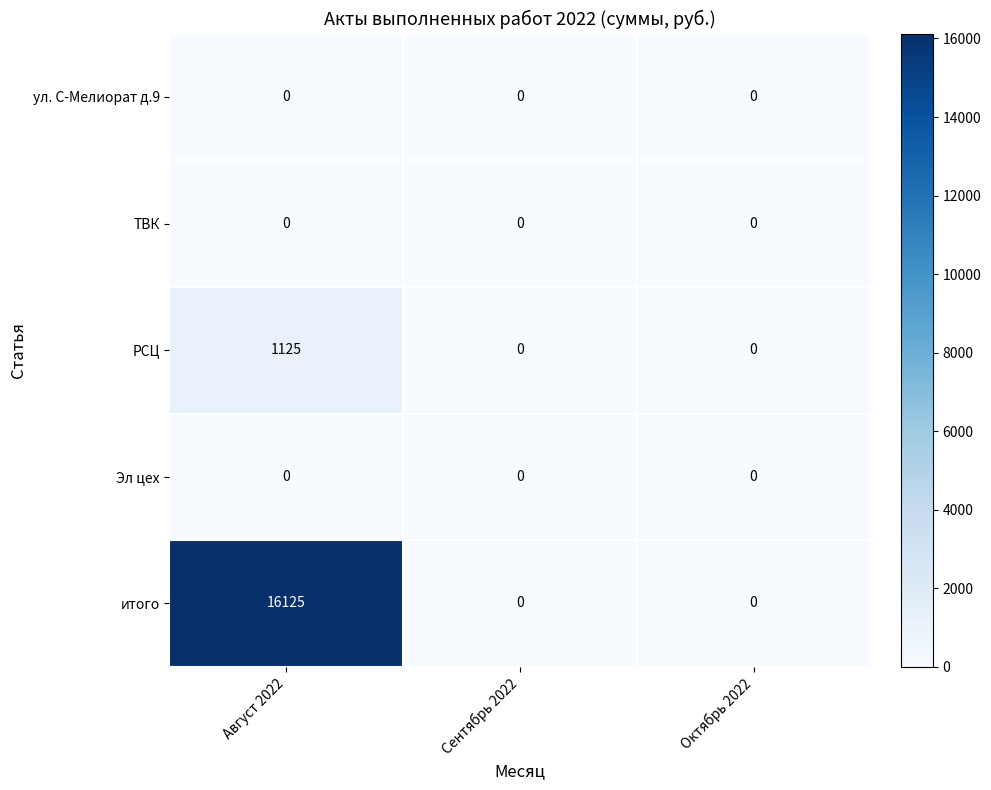

Which series has the largest total across all categories?

итого